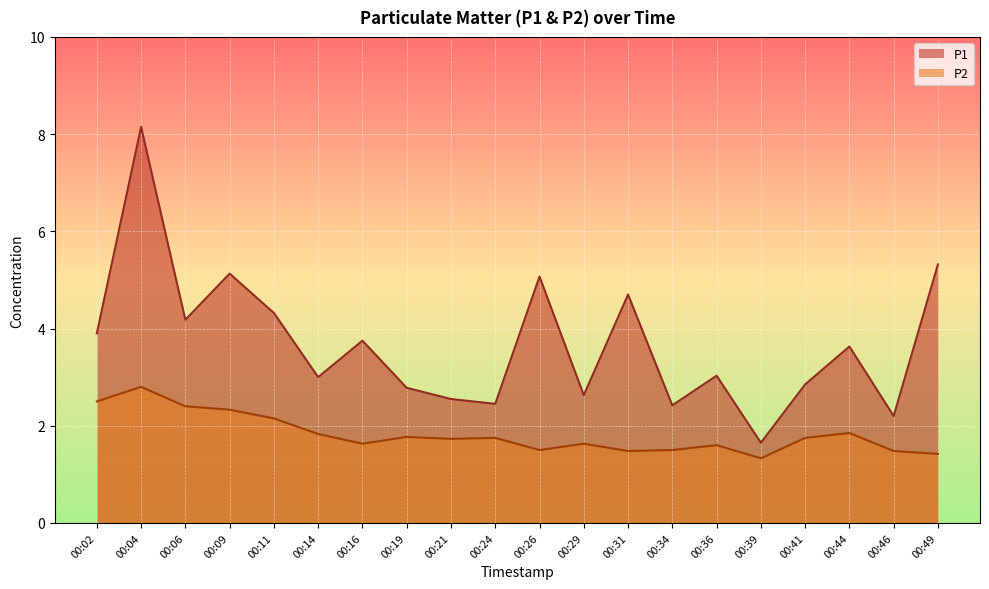

What is the difference between the maximum and minimum values in the P1 series?

6.5